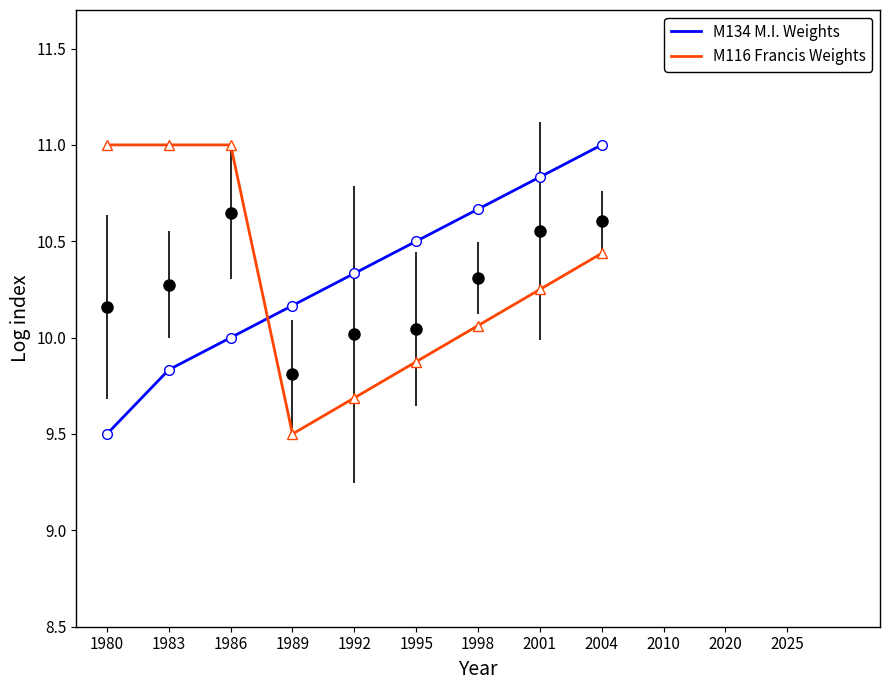

Which series has the widest spread of values?

M134 M.I. Weights